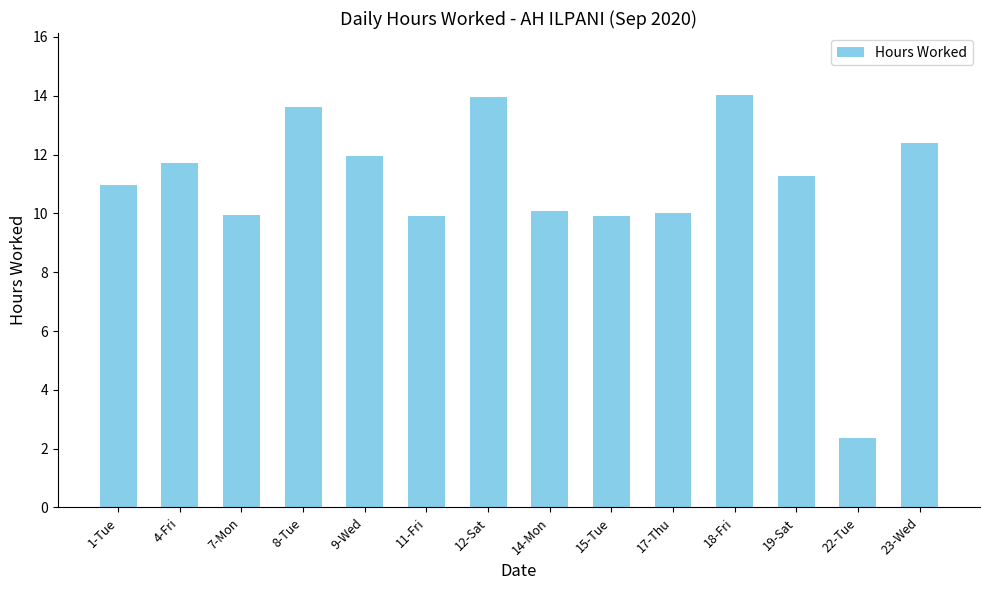

Approximately how many times larger is the value at 19-Sat compared to 7-Mon?

1.1